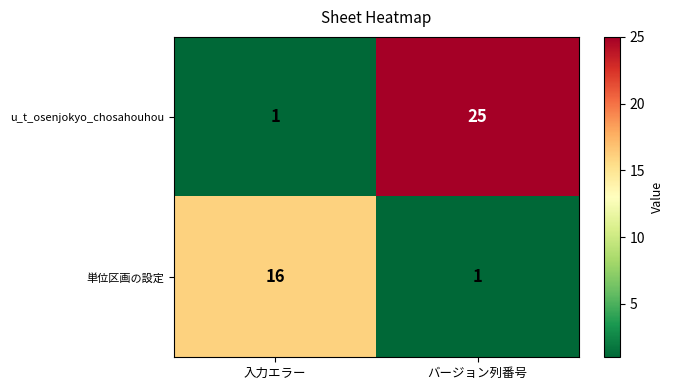

Reading left to right, transcribe all the data shown in this chart.

u_t_osenjokyo_chosahouhou: 1	25
単位区画の設定: 16	1